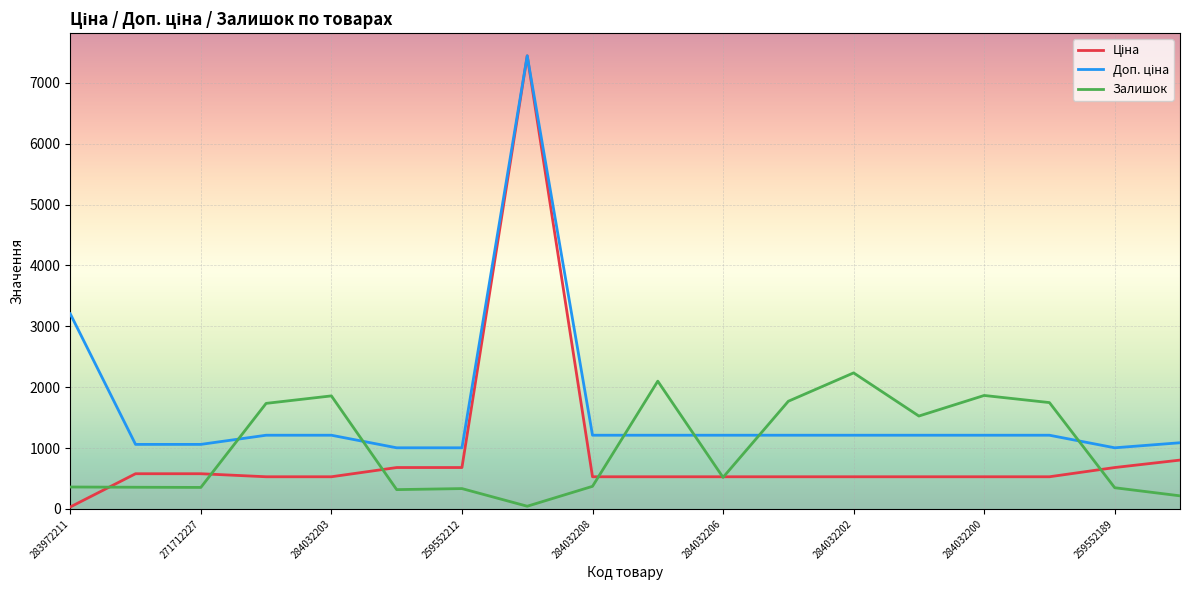

What is the greatest value displayed?

7444.6